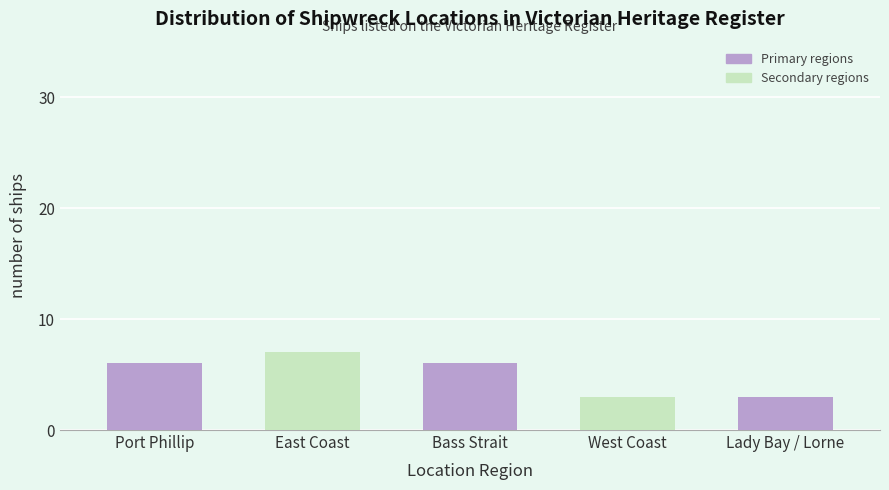

Reading left to right, list all the values displayed in this chart.

6	7	6	3	3